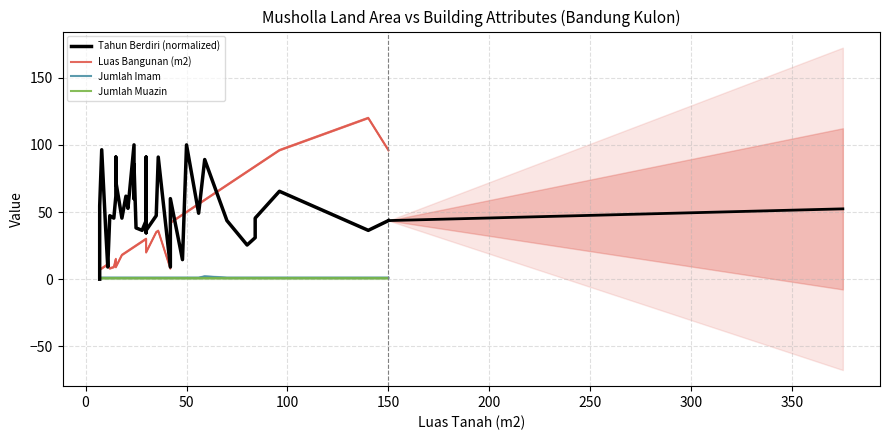

How many lines are shown in the chart?

4